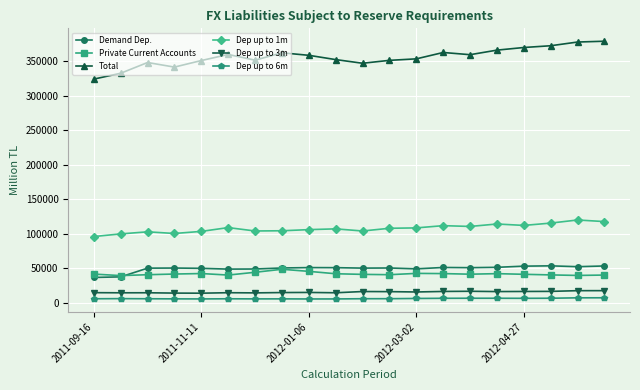

What is the highest value of the Total series?

379182.7